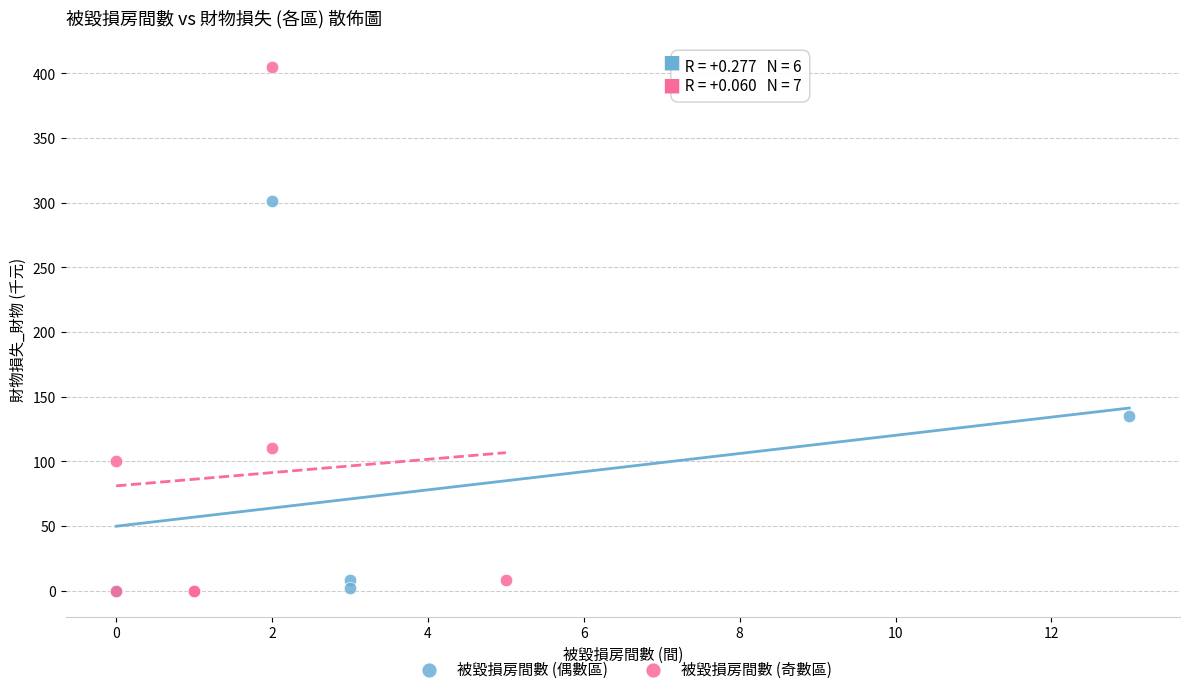

Which series has the widest spread of Y values?

被毀損房間數 (奇數區)